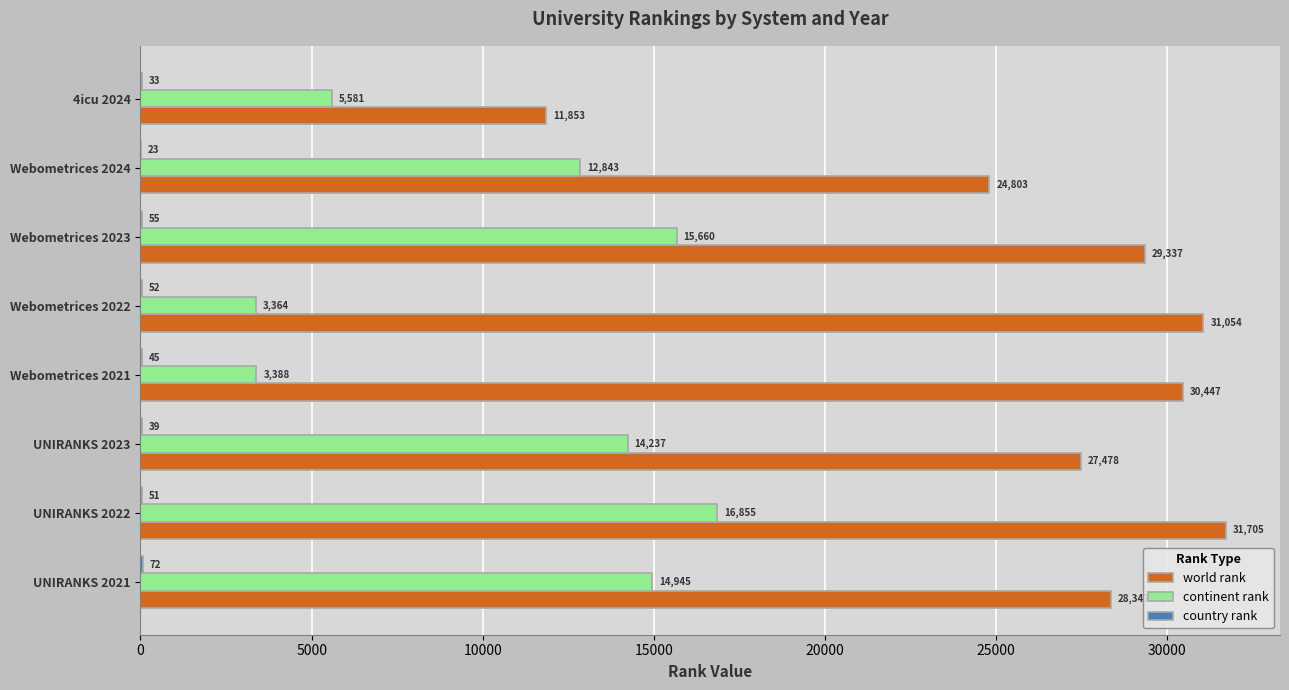

At which category is the sum across all series the highest?

UNIRANKS 2022